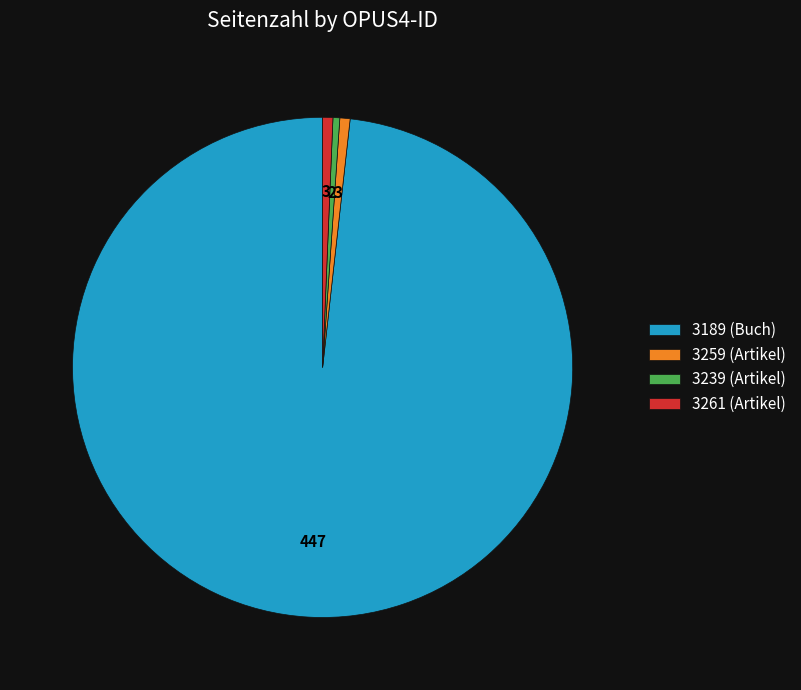

What is the majority slice?

3189 (Buch)